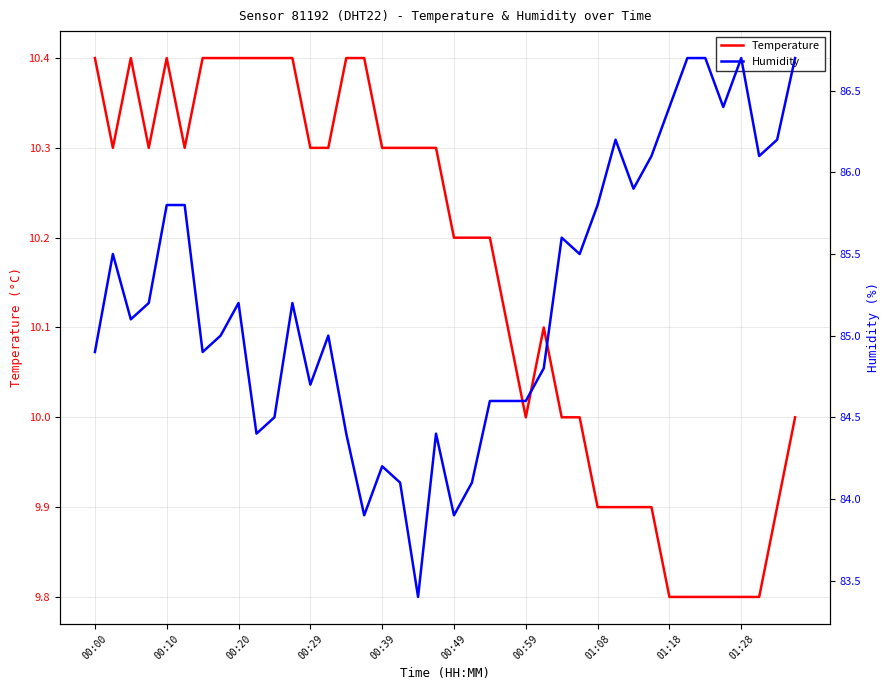

True or false: Temperature and Humidity cross at least once.

False